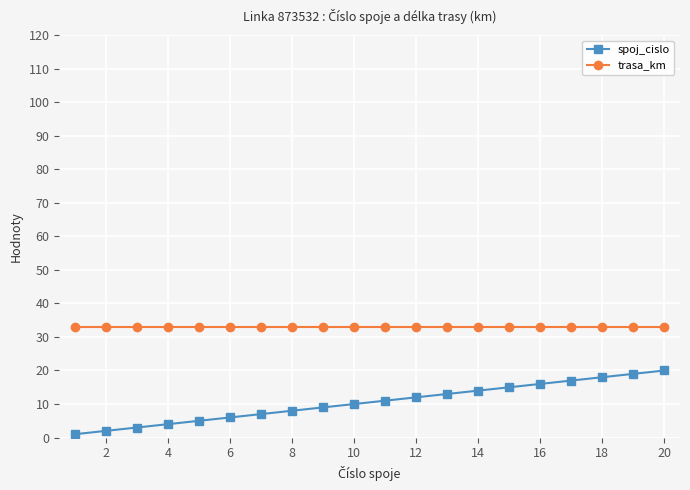

Reading left to right, list all the values displayed in this chart.

spoj_cislo: 1	2	3	4	5	6	7	8	9	10	11	12	13	14	15	16	17	18	19	20
trasa_km: 33	33	33	33	33	33	33	33	33	33	33	33	33	33	33	33	33	33	33	33